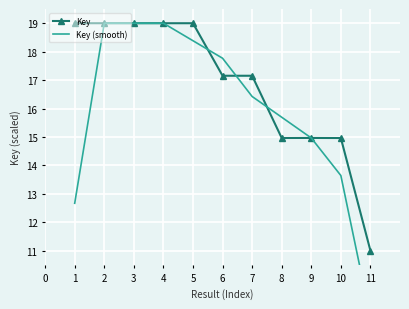

Which series ends up on top after the final intersection of Key (smooth) and Key?

Key